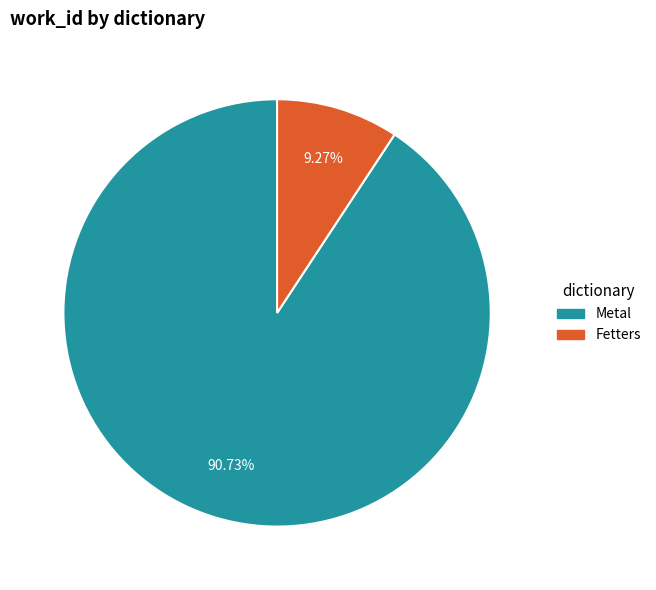

To the nearest percent, what percentage of the pie is Metal?

91%